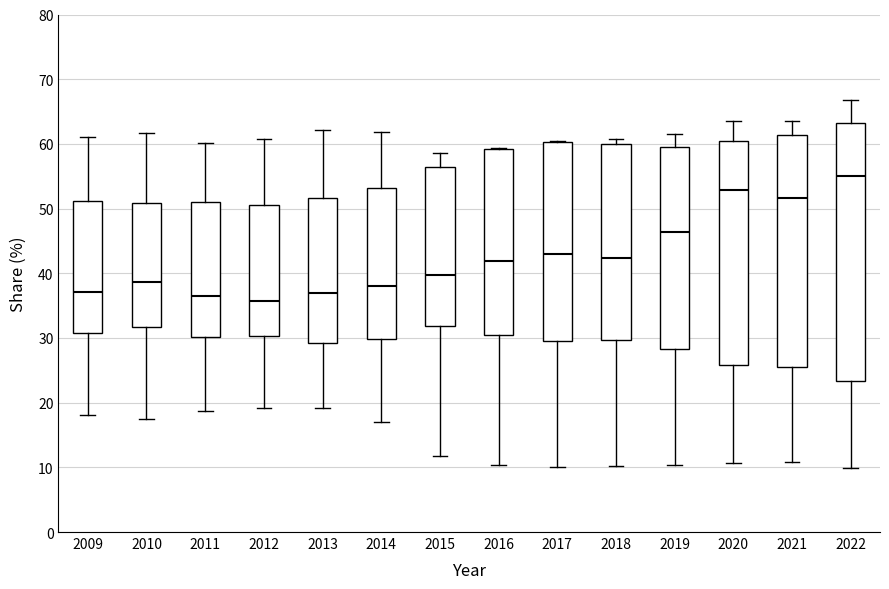

Comparing the boxes themselves (not the whiskers), which one is the tallest?

2022